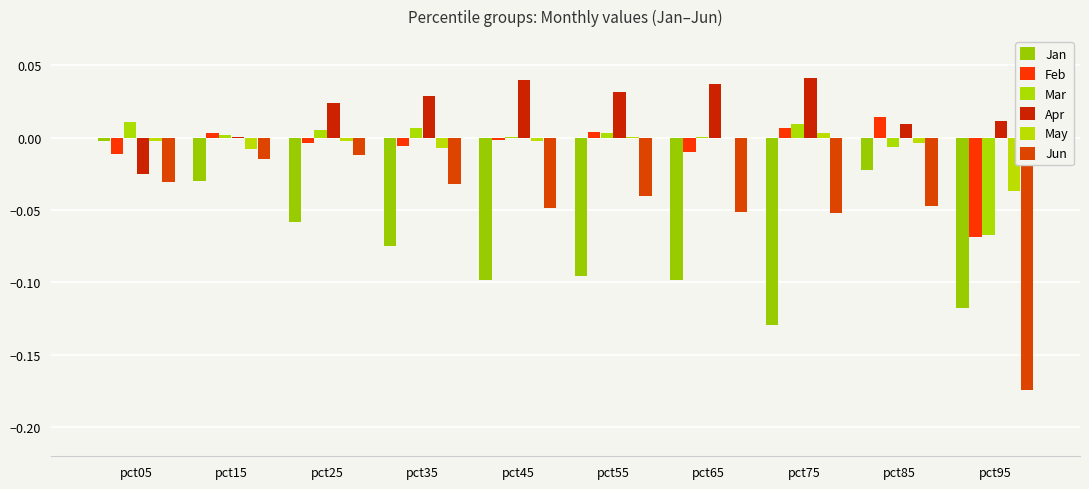

Are the bars horizontal?

No